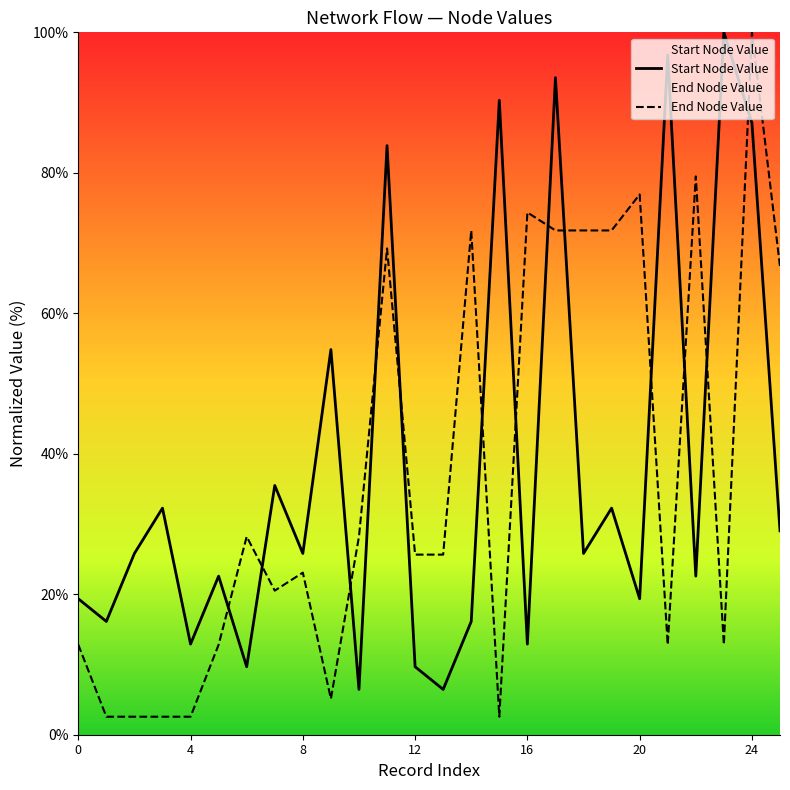

Is this an area chart (filled region under the line)?

No